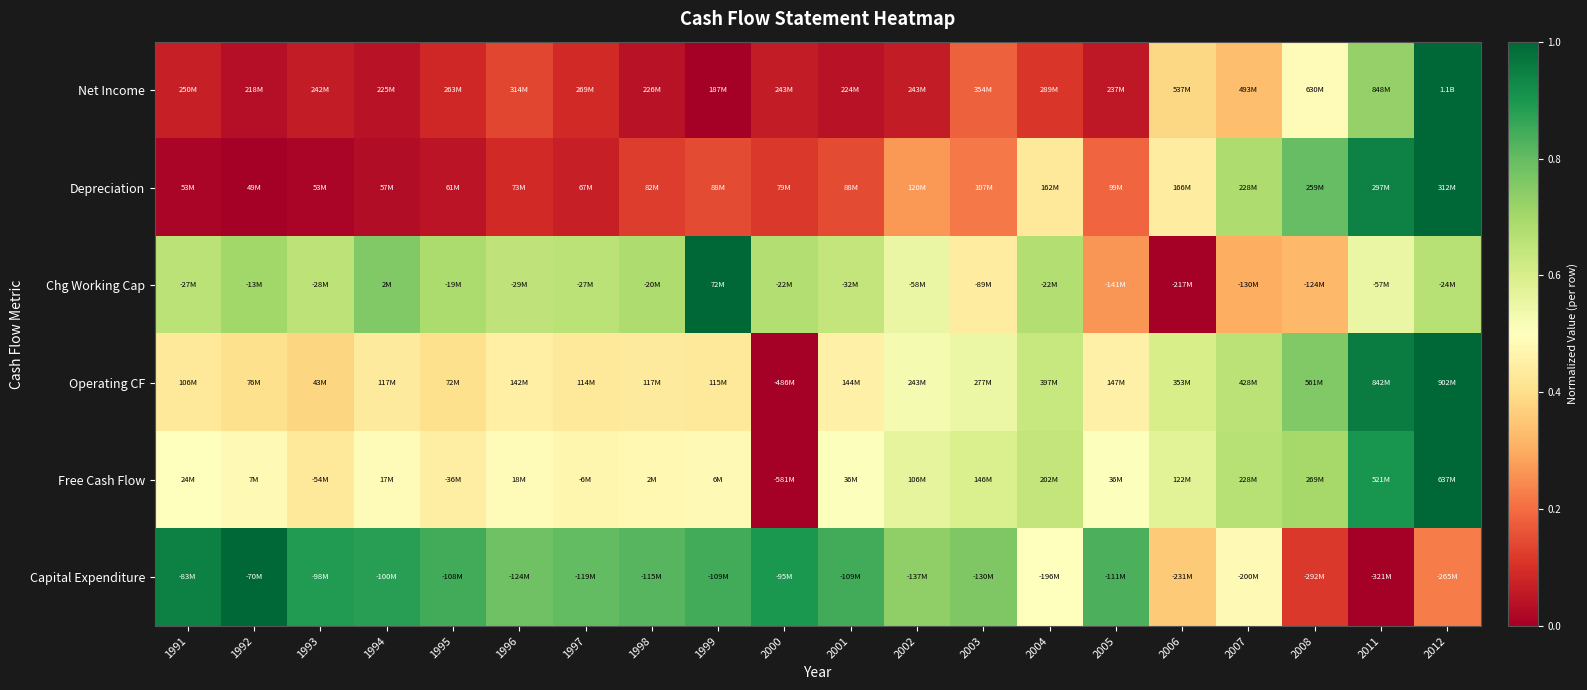

What is the maximum value shown in the chart?

1.0